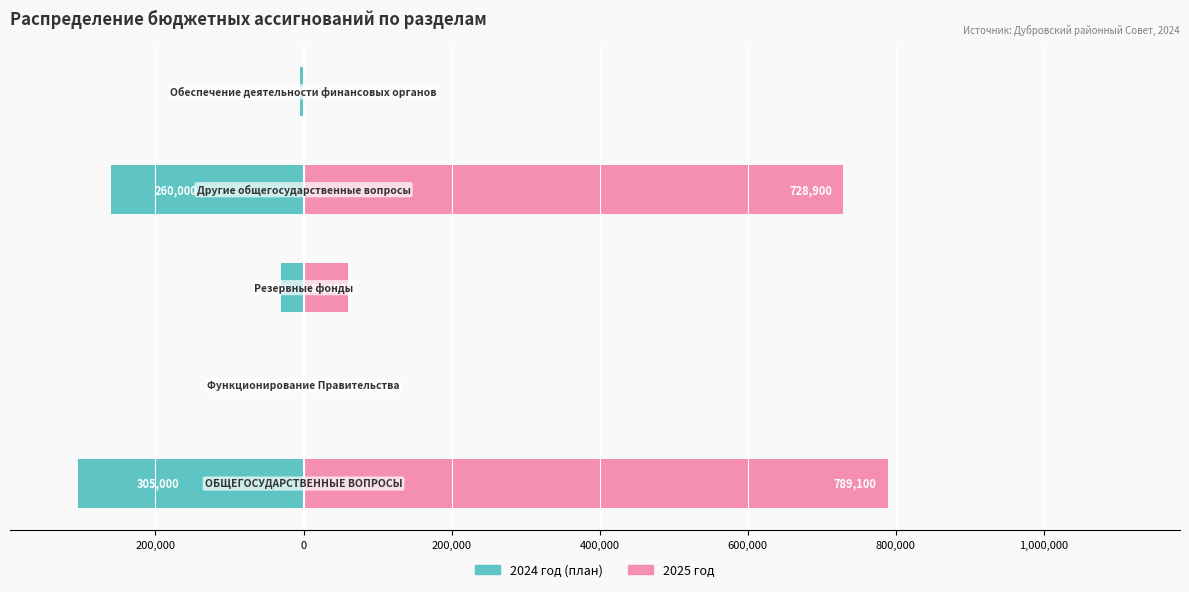

At how many categories does at least one series exceed -232322?

5